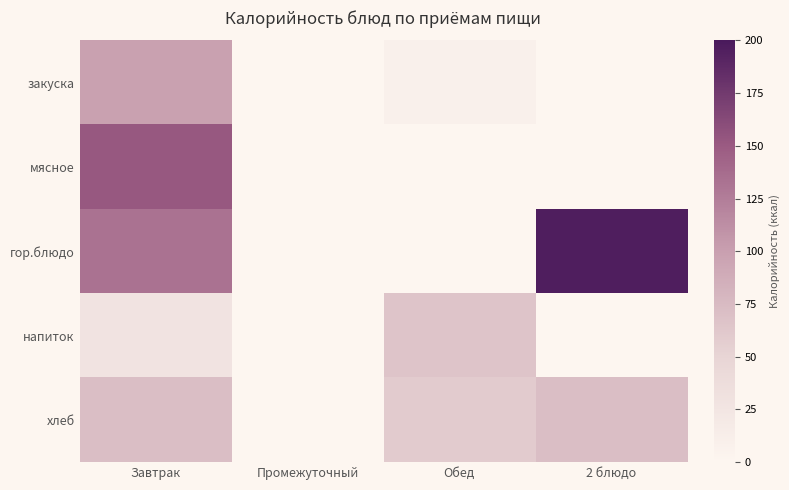

What is the difference between the highest and lowest values at Обед?

65.0